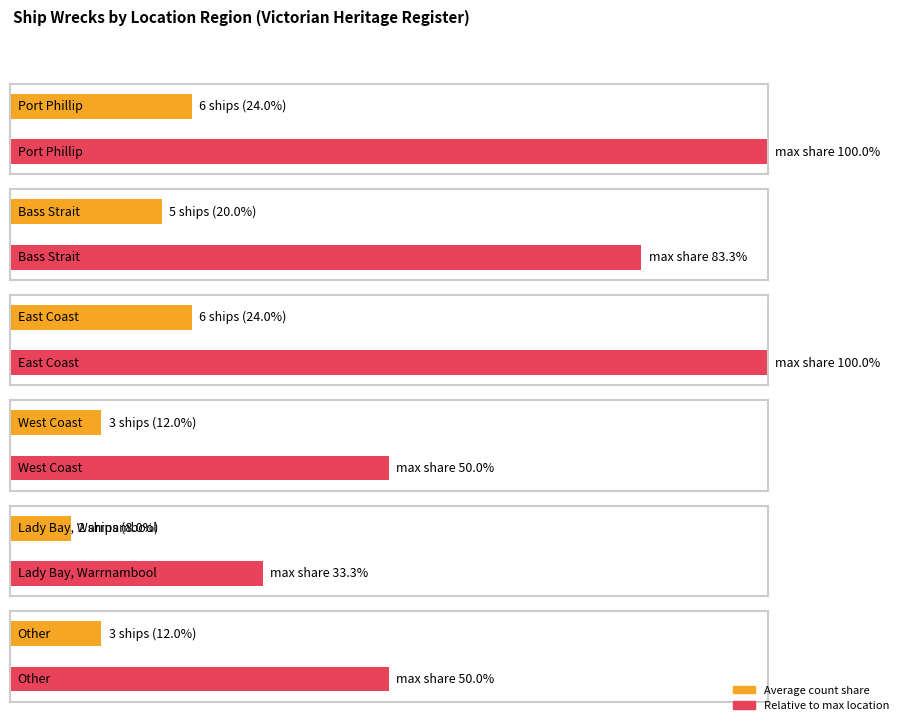

Reading left to right, what are all the values shown in this chart?

6	5	6	3	2	3